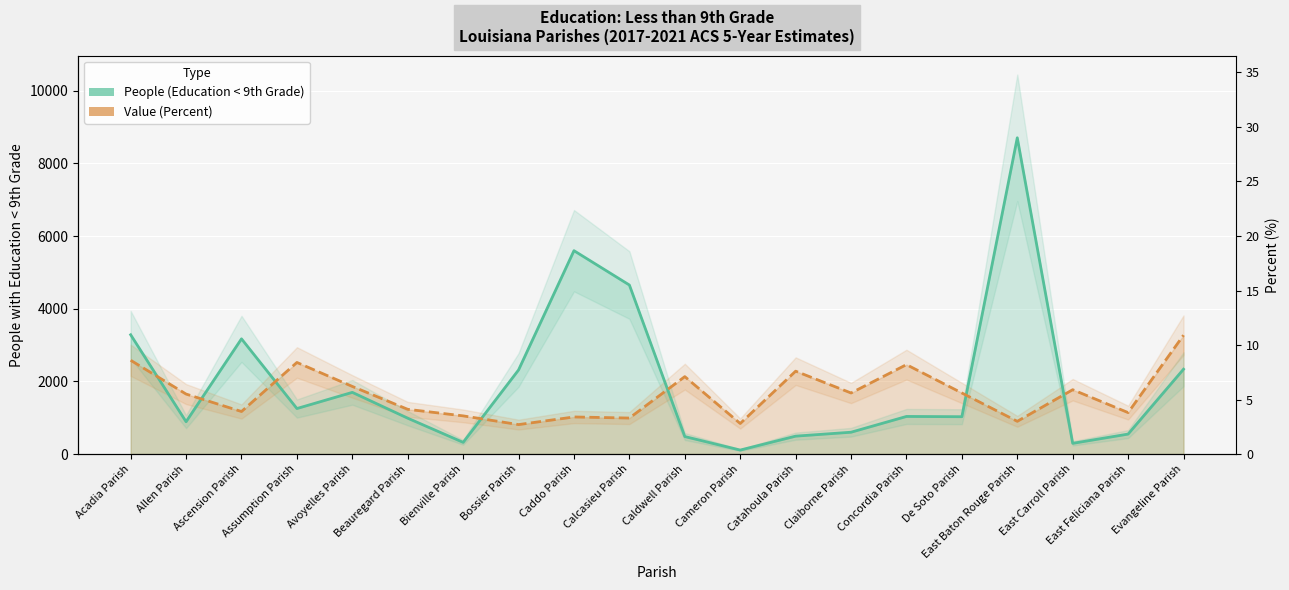

Rank the series at Assumption Parish from highest to lowest value.

Value (Percent) [×300 scale], People (Education < 9th Grade)